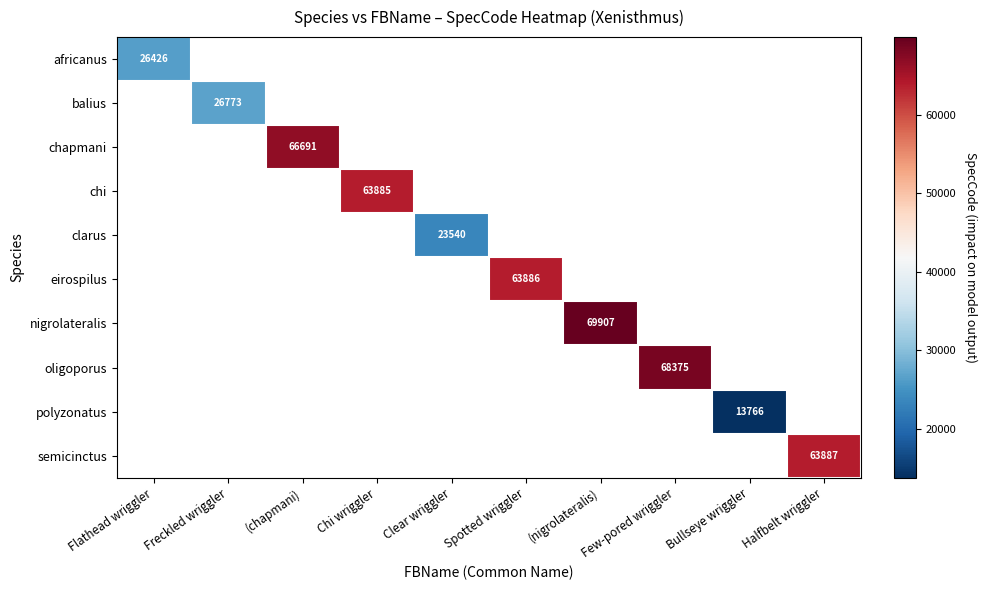

The value of balius at Freckled wriggler is 45248. True or false?

False